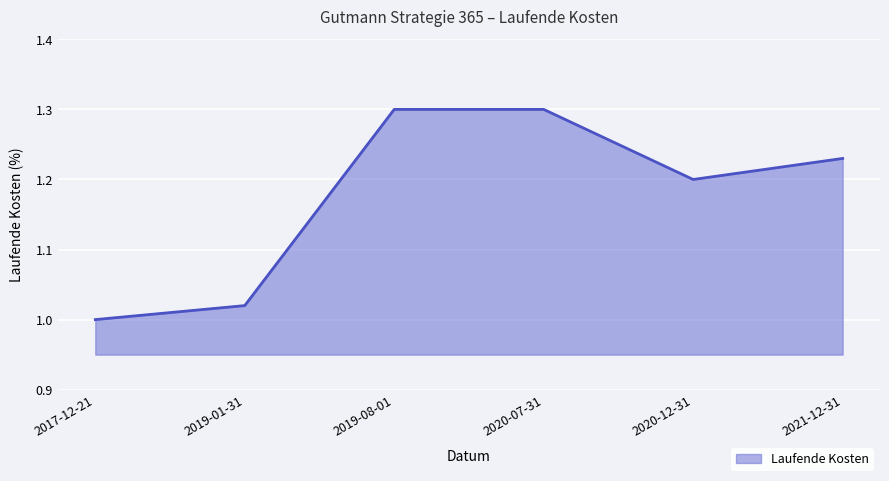

Which has a higher value, 2020-07-31 or 2020-12-31?

2020-07-31